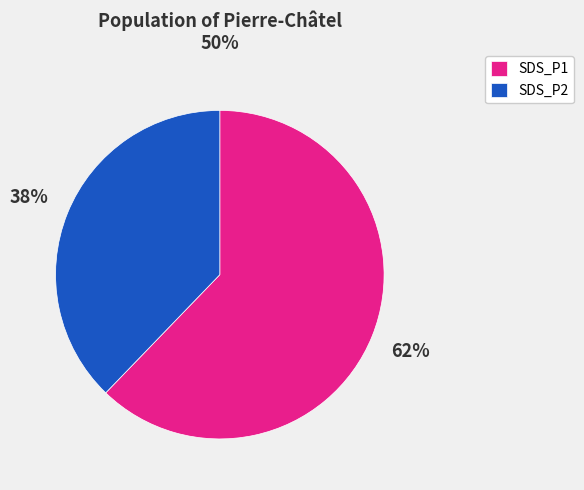

To the nearest percent, what is the difference between the largest and smallest slice percentages?

24%